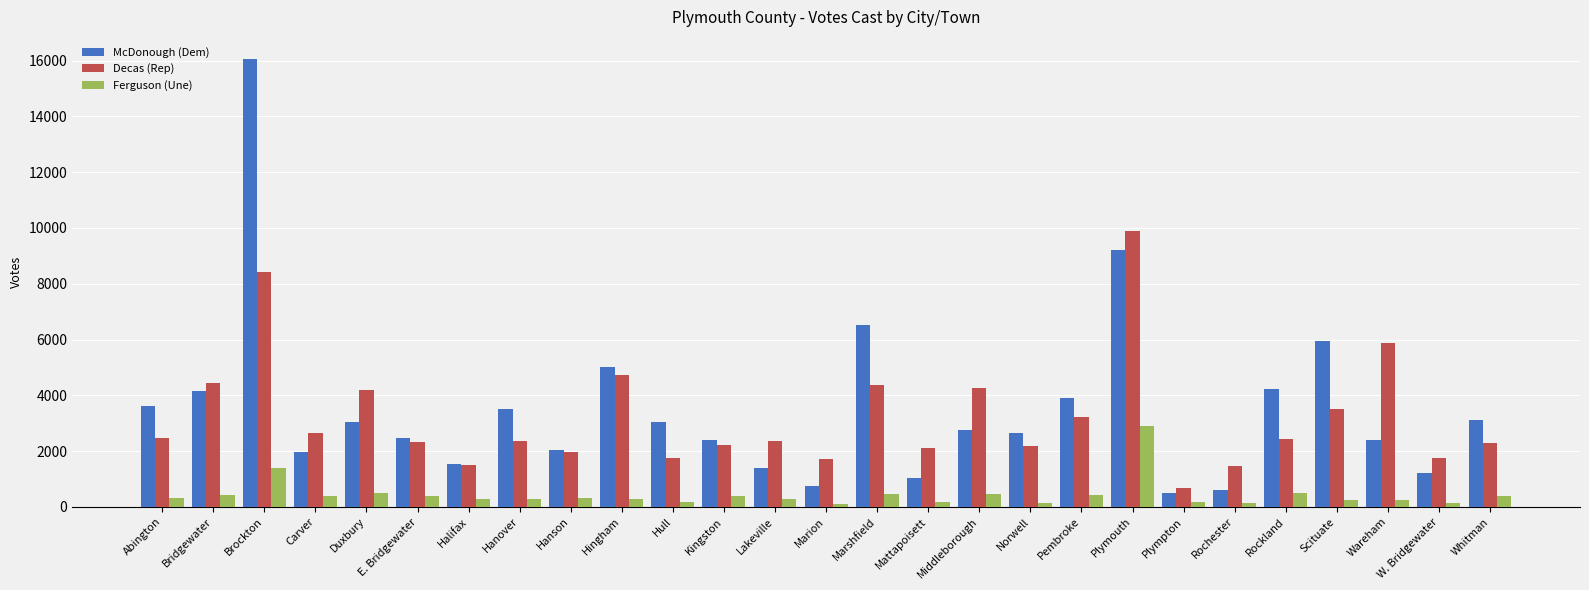

Rank the series by their maximum value, from lowest to highest.

Ferguson (Une), Decas (Rep), McDonough (Dem)